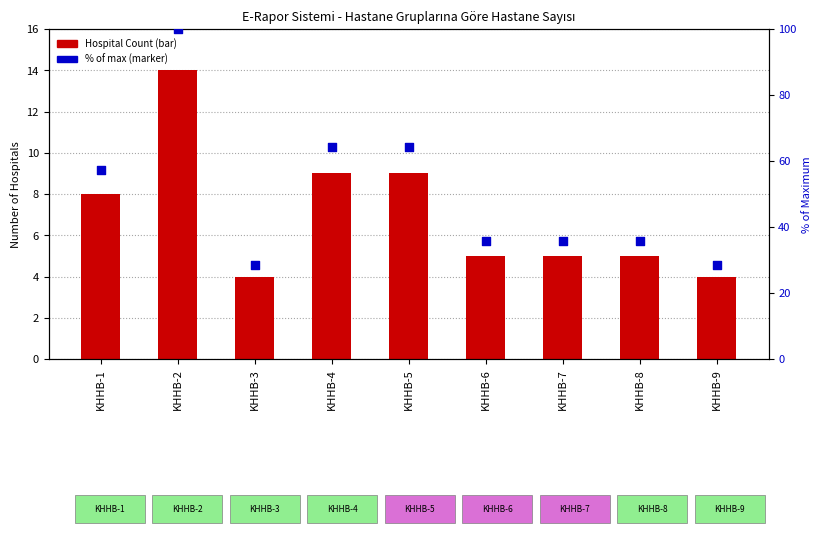

At which category is the sum across all series the highest?

KHHB-2